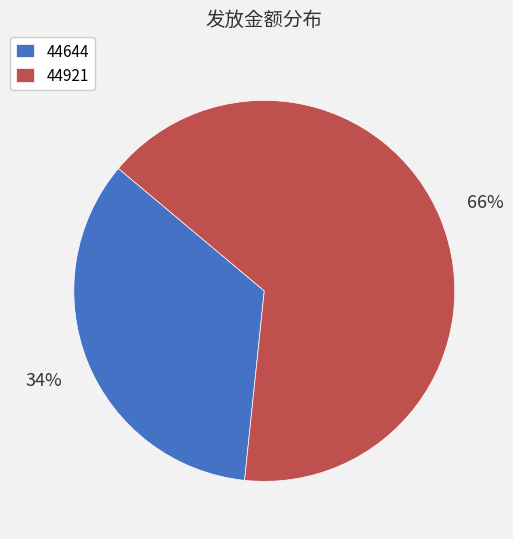

What is the largest slice in the pie chart?

44921